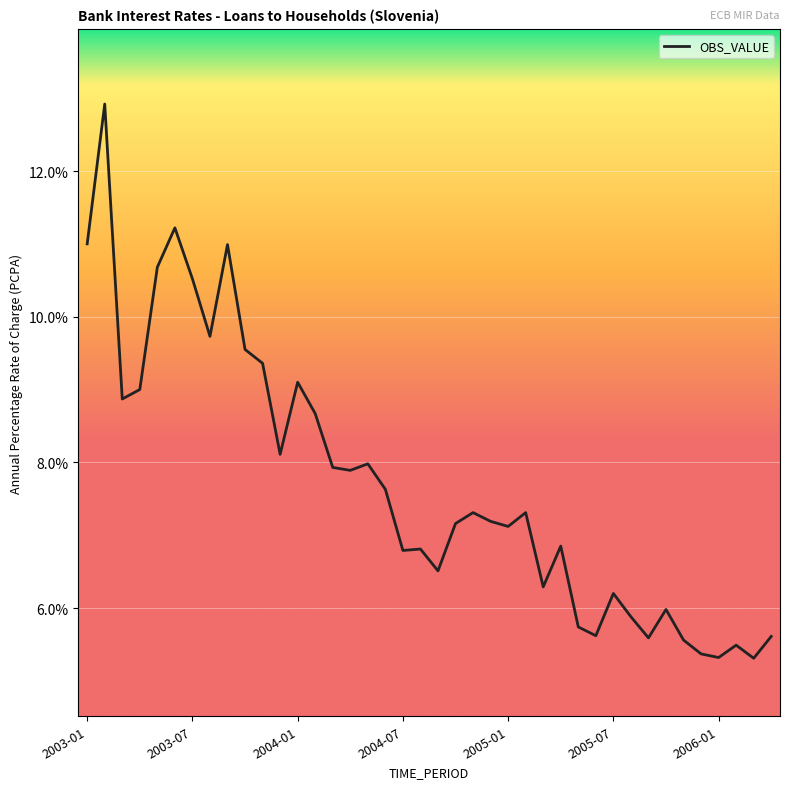

What is the greatest value displayed?

12.9